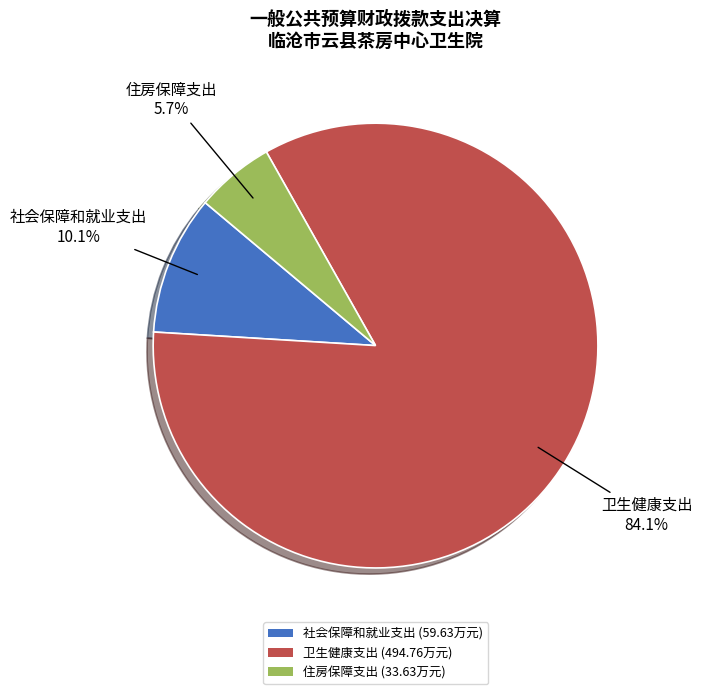

What is the total percentage of 住房保障支出 and 卫生健康支出?

89.9%